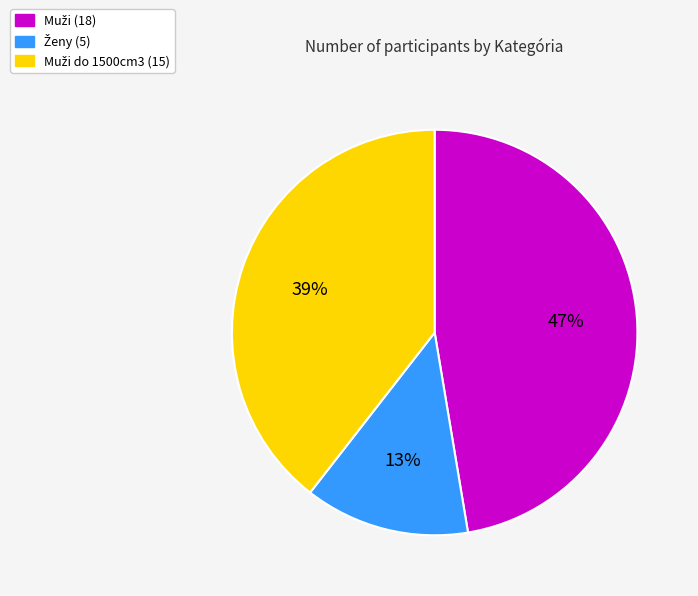

To the nearest percent, what is the average slice percentage?

33%